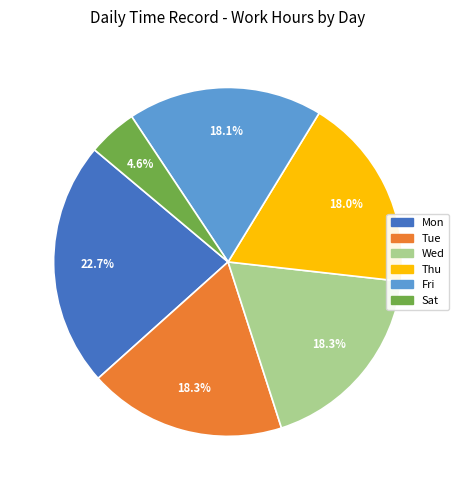

Is there any slice that represents more than half of the pie?

No